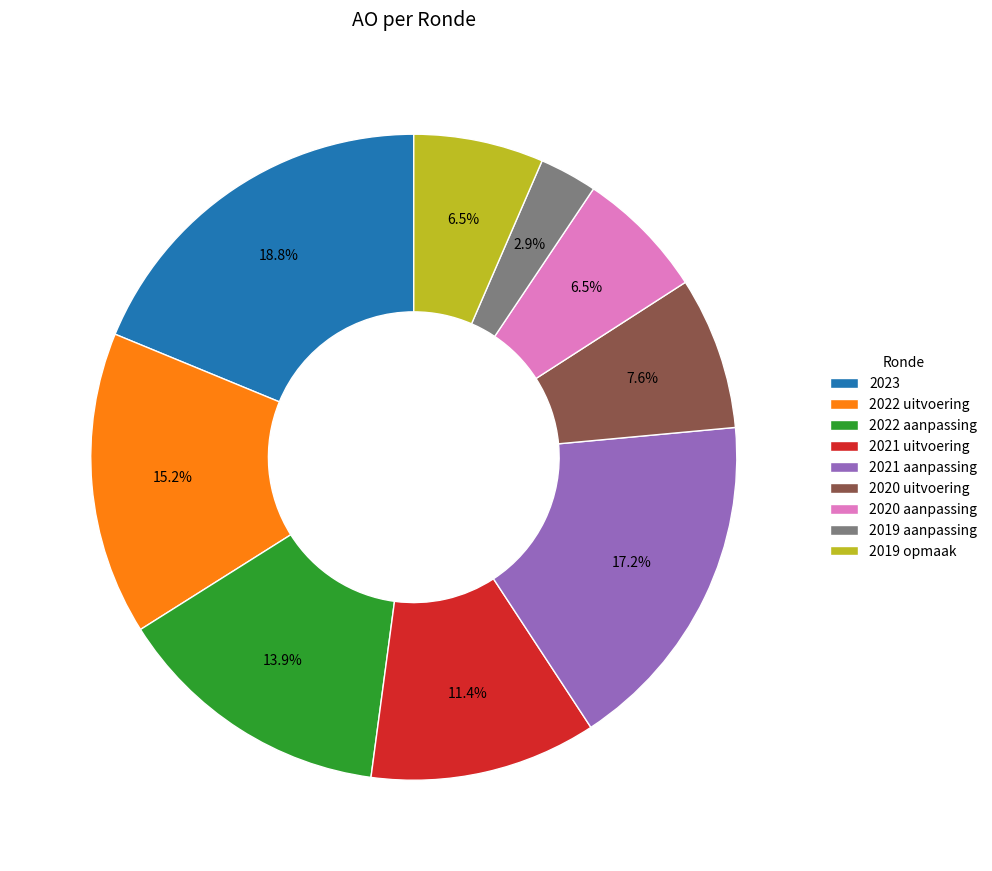

Does 2021 aanpassing represent more than half of the total?

No